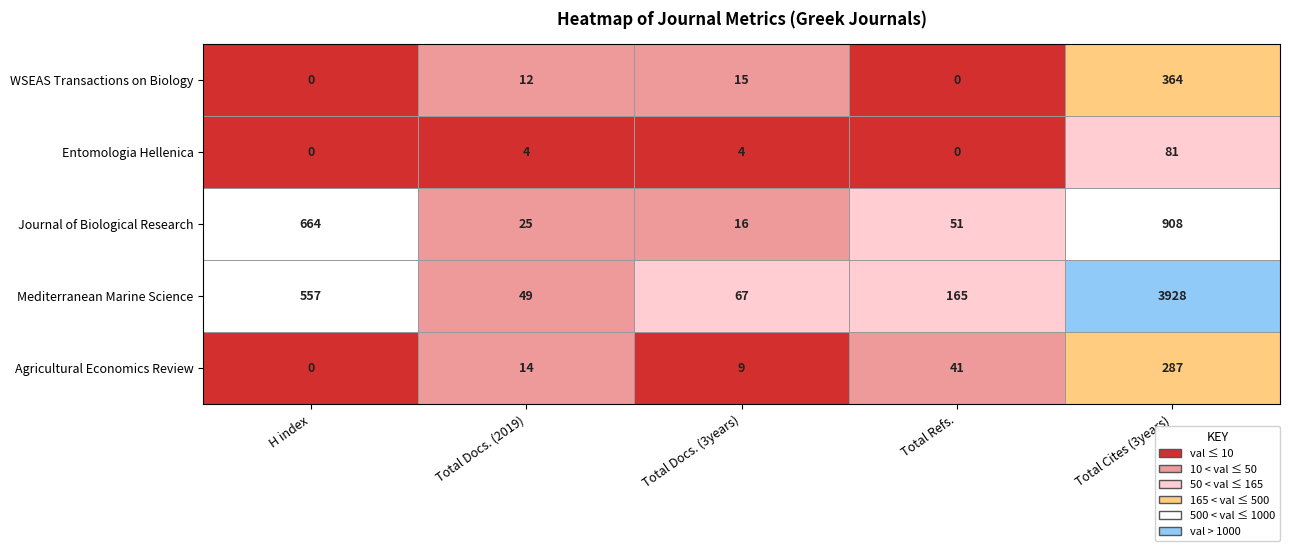

How many series are shown in this chart?

5